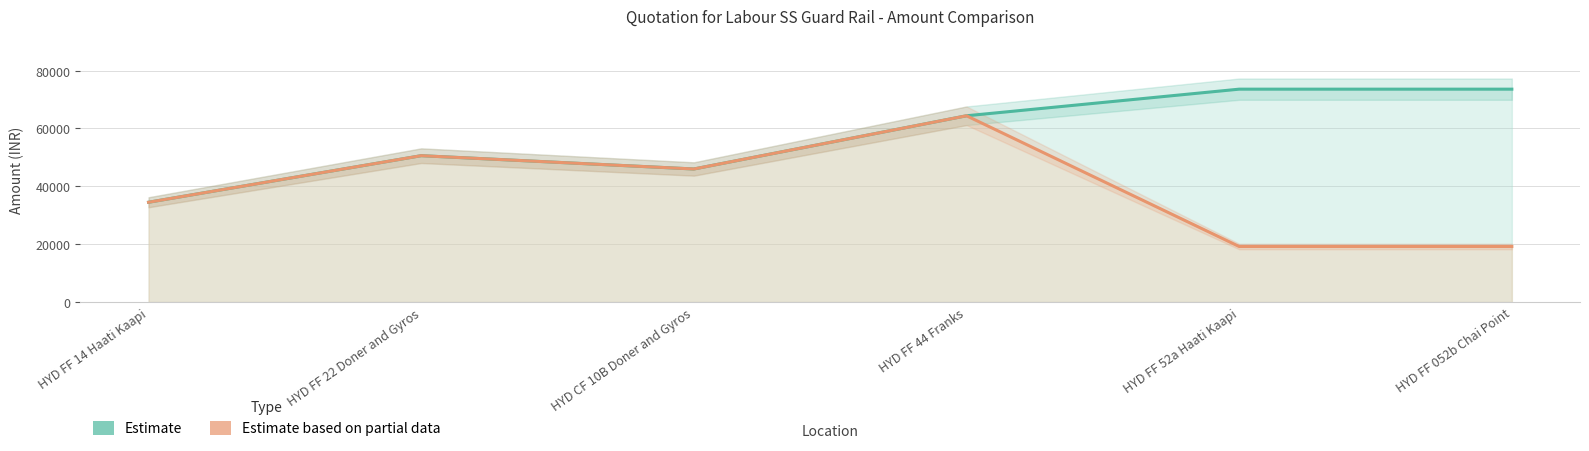

What are all the series names shown in the legend?

Estimate, Estimate based on partial data